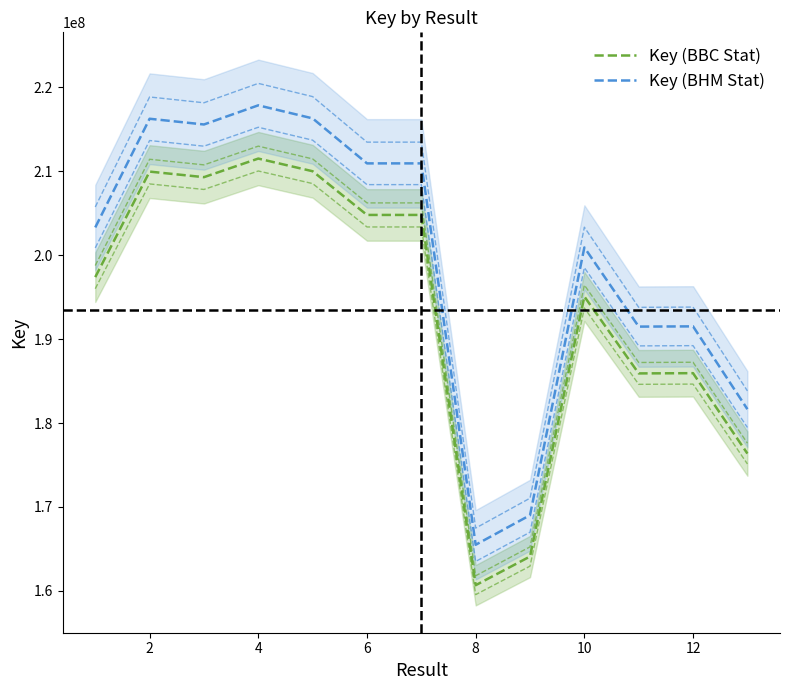

Which series has the largest total across all categories?

Key (BHM Stat)